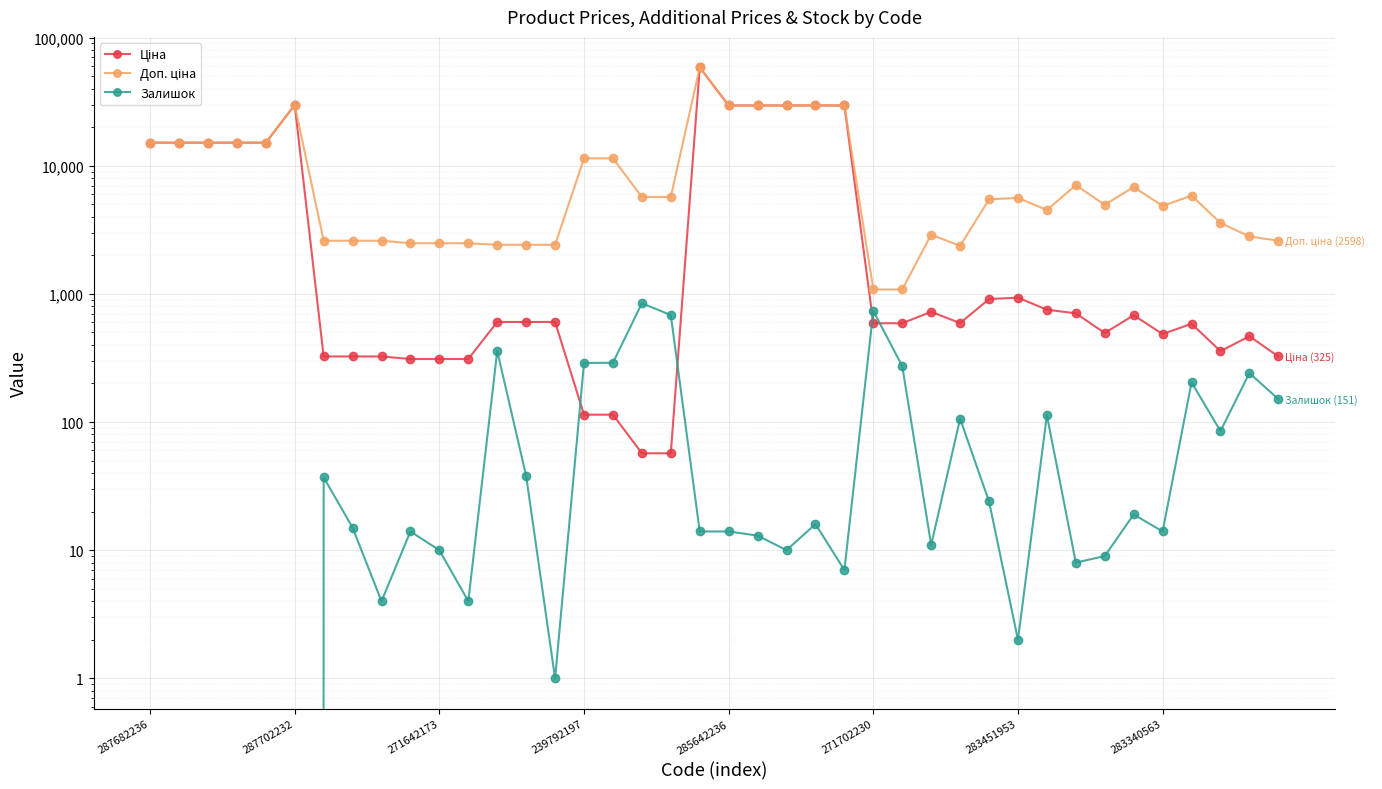

True or false: Доп. ціна and Залишок intersect in this chart.

False